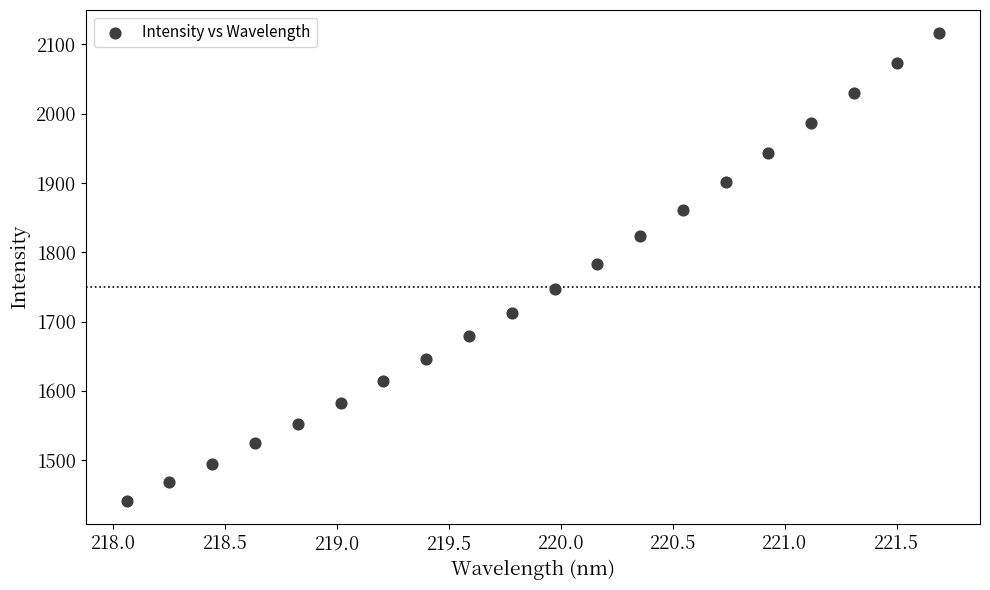

What is the range of Y values (max minus min)?

674.4